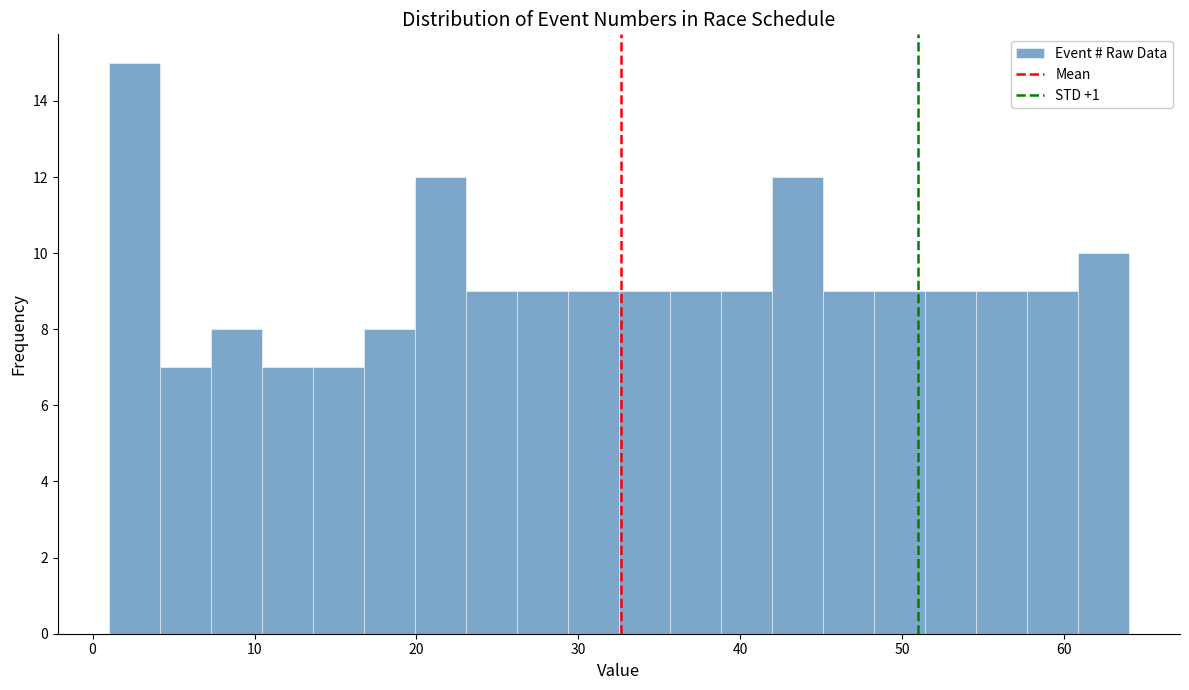

Around what value on the x-axis is the tallest bar? Give the approximate position of its centre, as read against the axis.

3